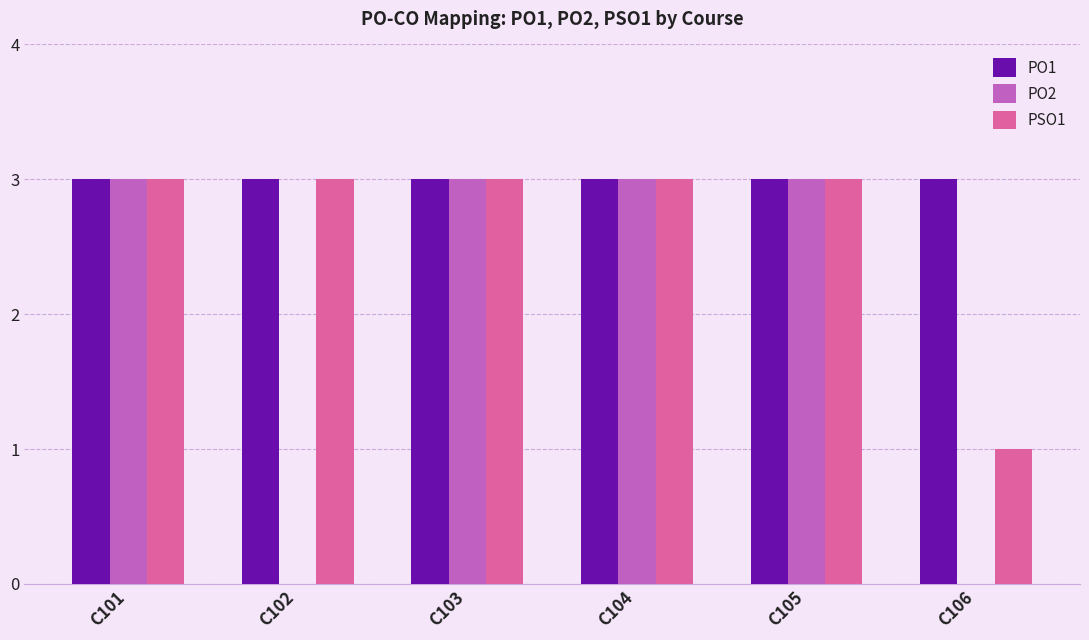

The value of PSO1 at C102 is 2. True or false?

False